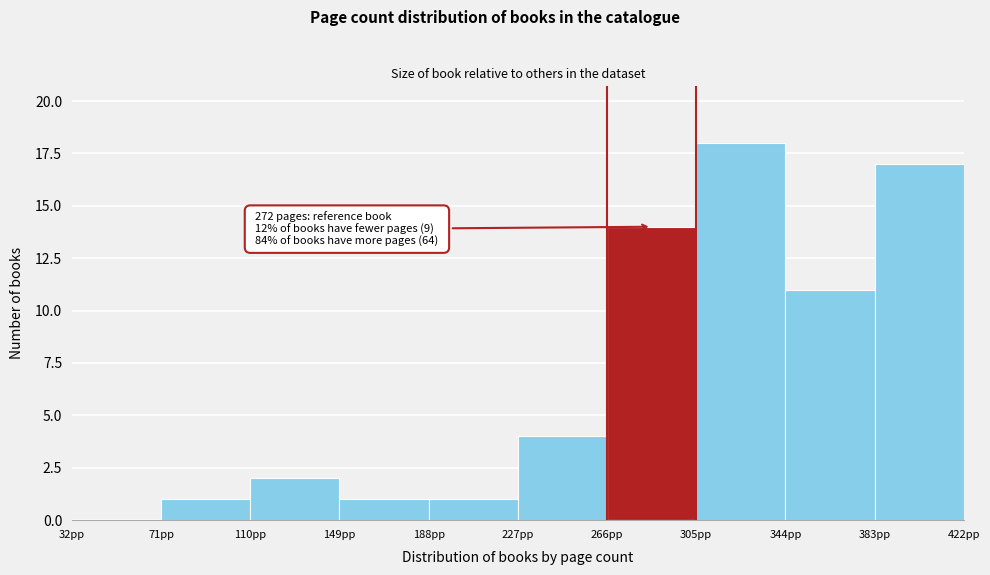

Which range on the x-axis has the tallest bar?

305 to 344